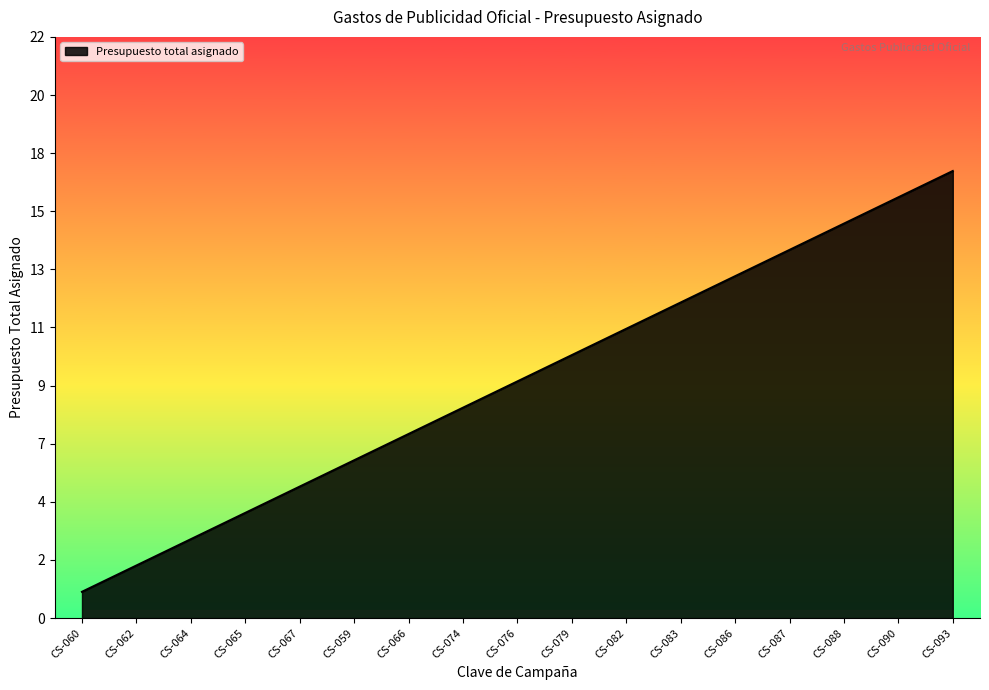

Is this an area chart (filled region under the line)?

Yes